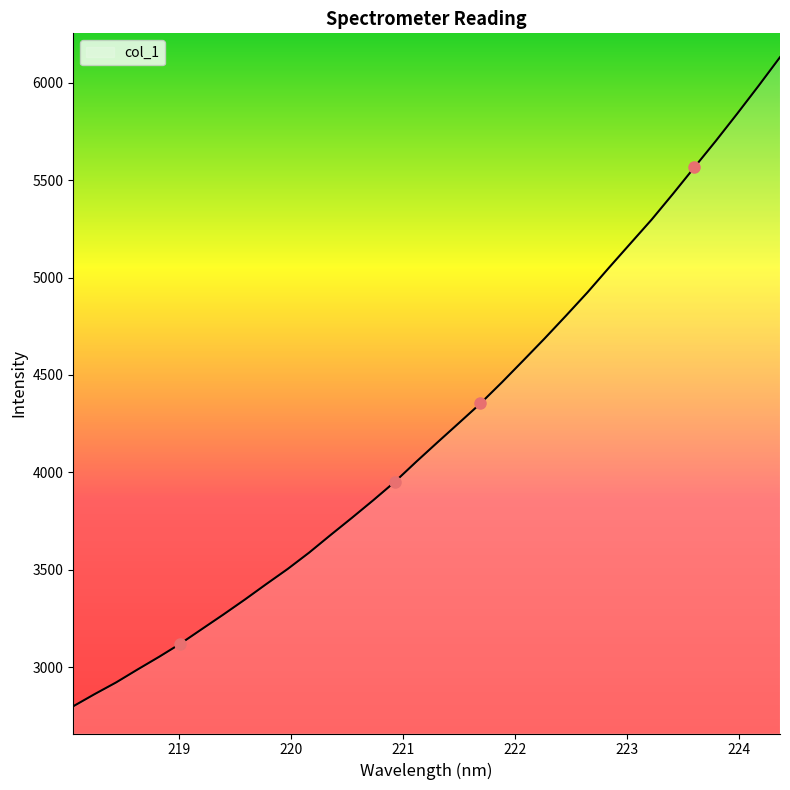

What is the smallest value displayed?

2798.6